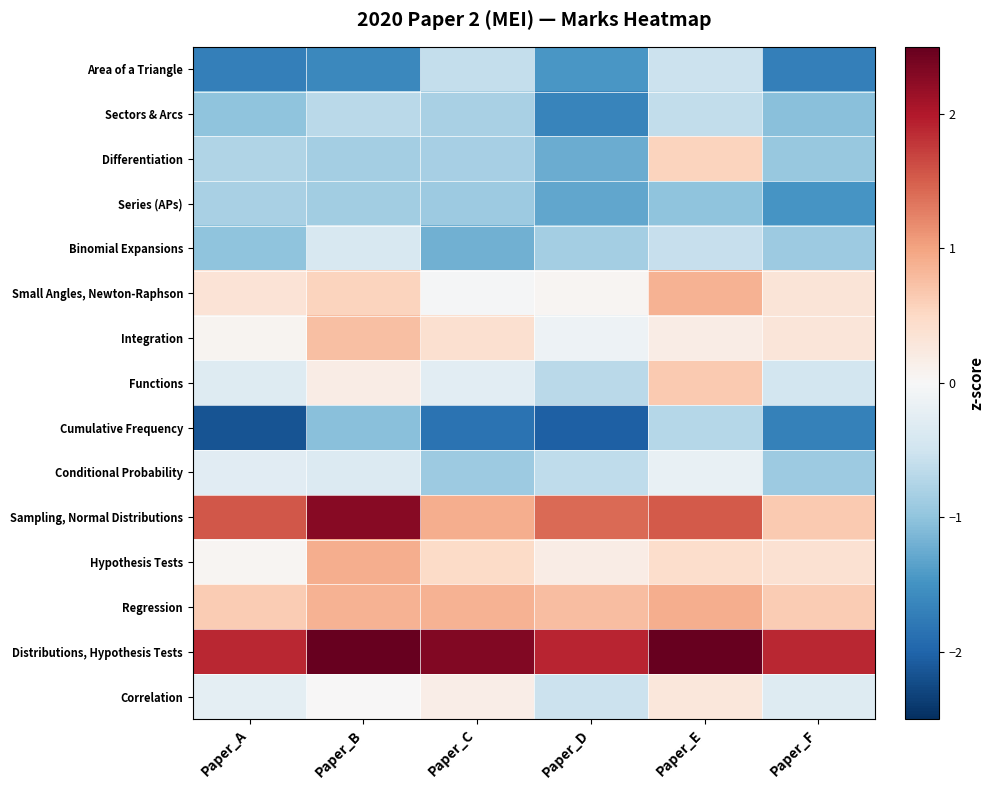

What is the greatest value displayed?

2.8